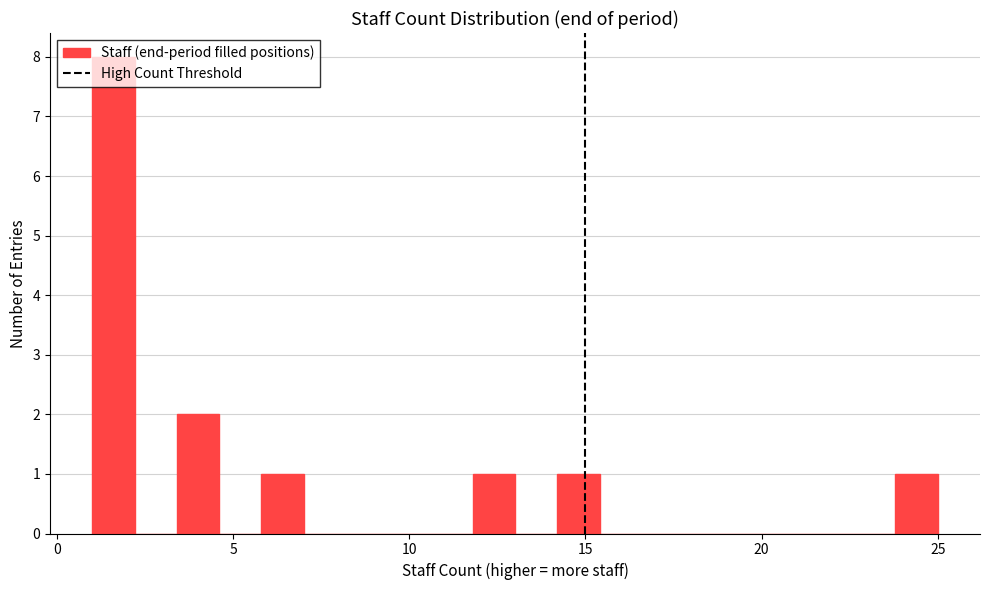

Read against the x-axis, roughly where is the centre of the tallest bar?

1.5